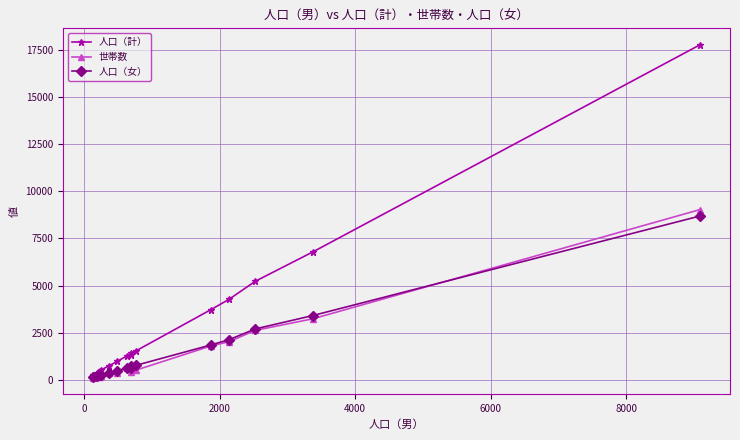

Which series has the largest range (max minus min)?

人口（計）